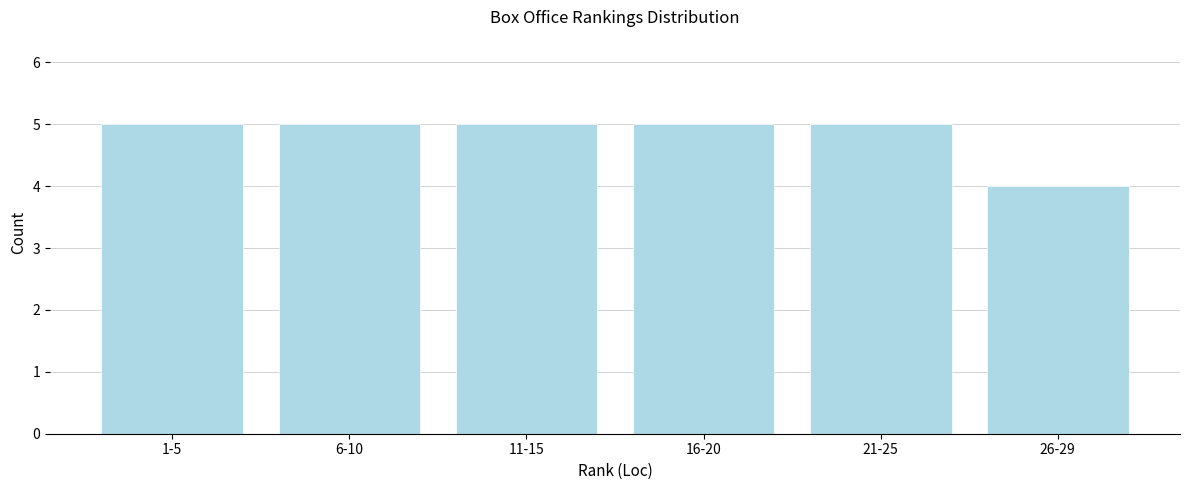

Reading left to right, list all the values displayed in this chart.

1-5=5	6-10=5	11-15=5	16-20=5	21-25=5	26-29=4